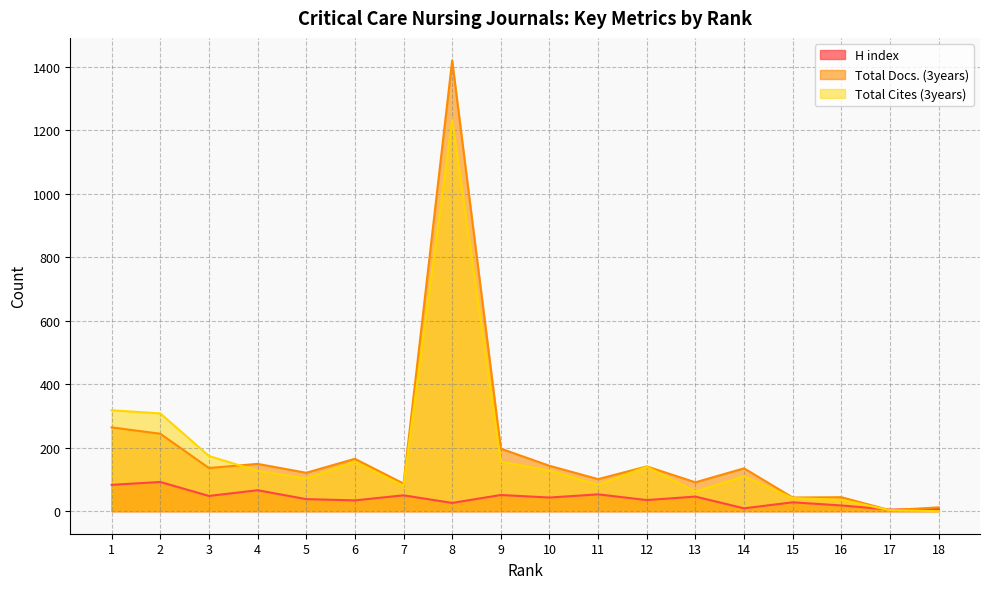

What is the difference between the second highest and minimum values in the Total Cites (3years) series?

318